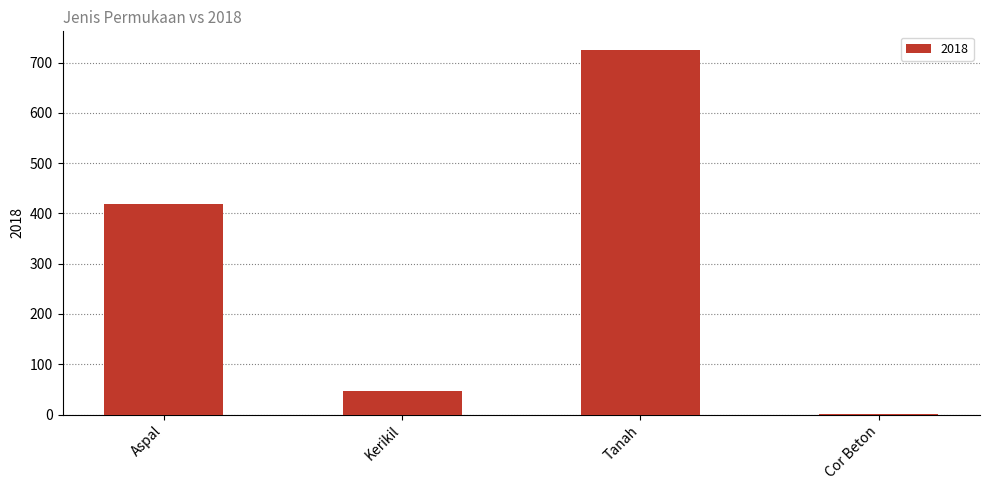

What is the sum of the values at Aspal and Tanah?

1143.7